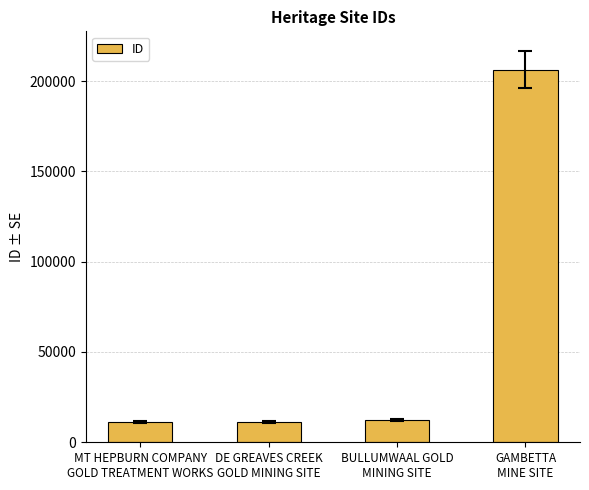

The value at MT HEPBURN COMPANY
GOLD TREATMENT WORKS is 11052. True or false?

True